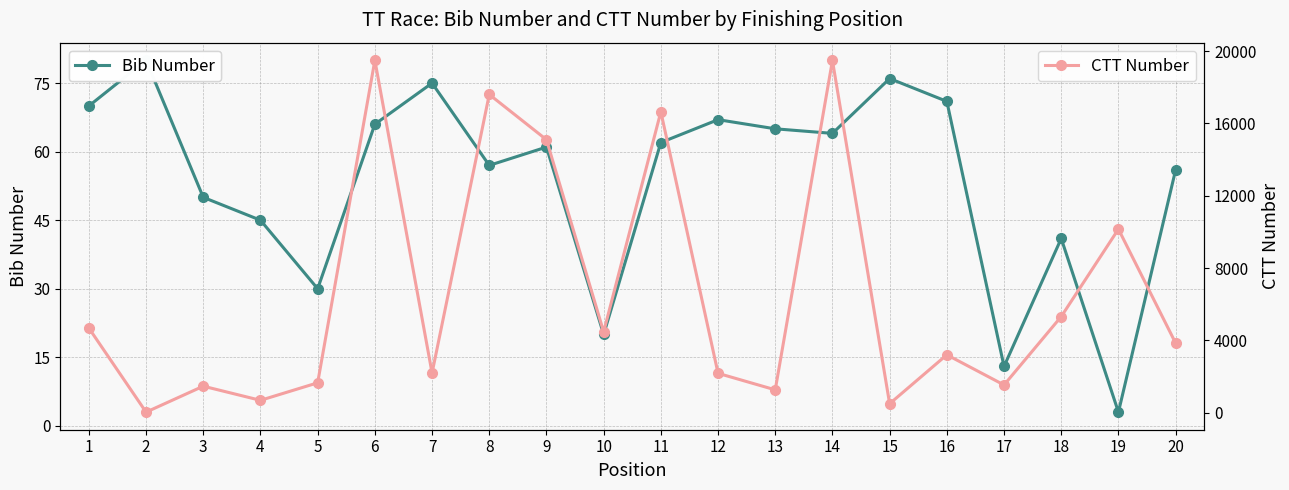

True or false: CTT Number has more than 1 interior local peaks.

True